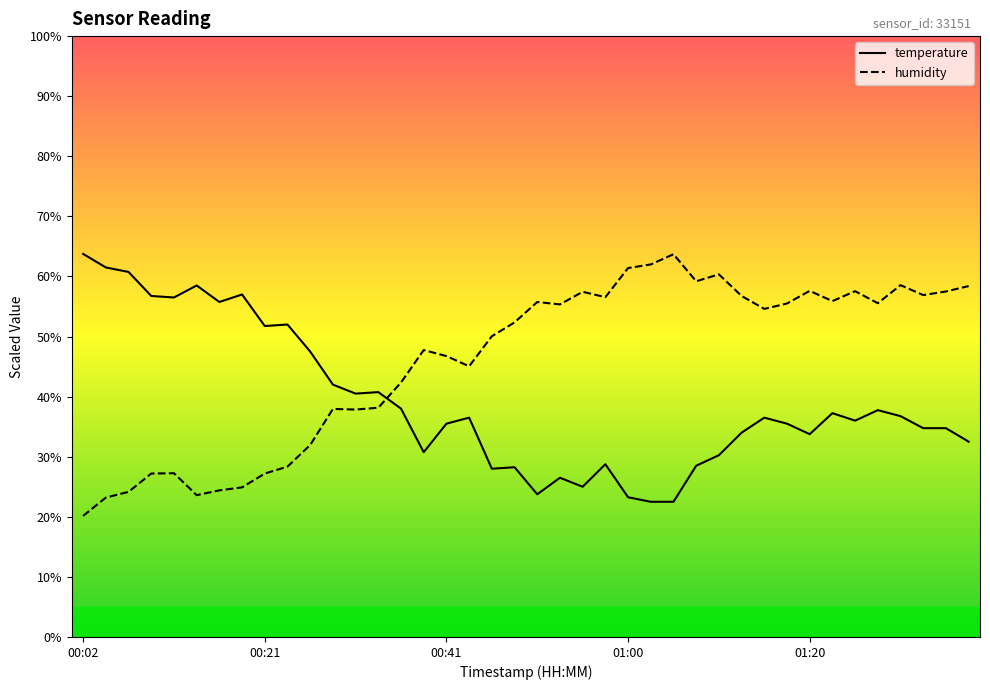

Rank the categories by humidity value from highest to lowest.

01:05, 01:03, 01:00, 01:10, 01:08, 01:30, 01:37, 01:20, 01:25, 01:35, 00:55, 01:32, 01:13, 00:58, 01:22, 00:51, 01:27, 01:17, 00:53, 01:15, 00:48, 00:46, 00:38, 00:41, 00:43, 00:36, 00:34, 00:29, 00:31, 00:26, 00:24, 00:12, 00:09, 00:21, 00:19, 00:17, 00:07, 00:14, 00:04, 00:02